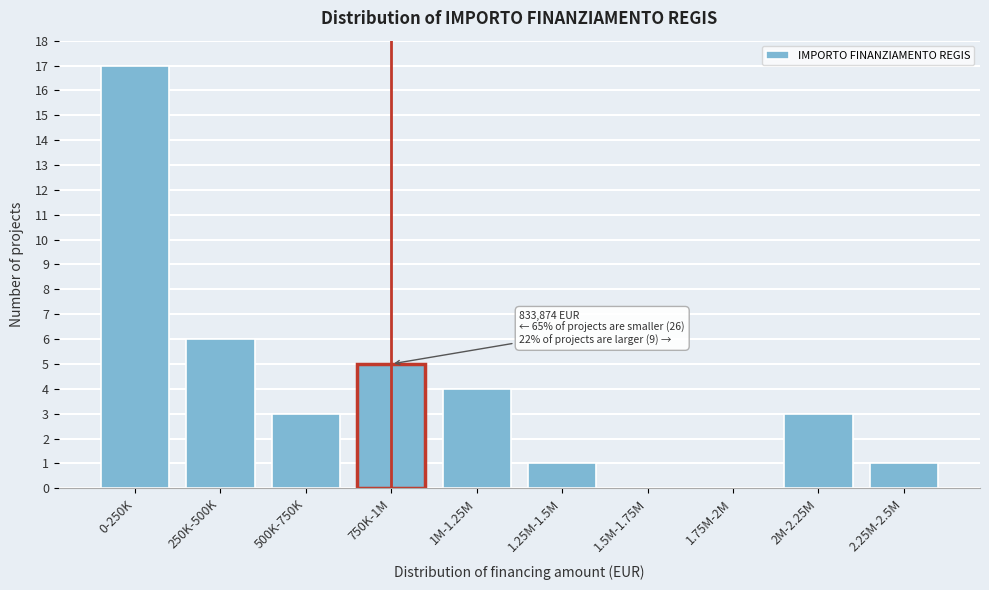

Reading right to left, what are all the values shown in this chart?

2.25M-2.5M=1	2M-2.25M=3	1.75M-2M=0	1.5M-1.75M=0	1.25M-1.5M=1	1M-1.25M=4	750K-1M=5	500K-750K=3	250K-500K=6	0-250K=17